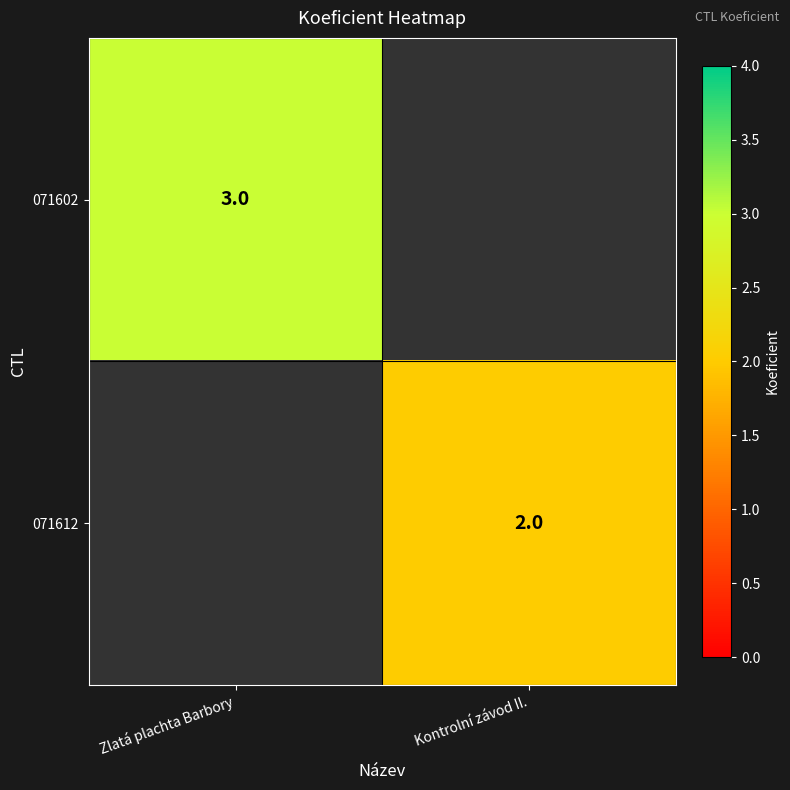

Is it true that 071602 equals 4.9 at Zlatá plachta Barbory?

False